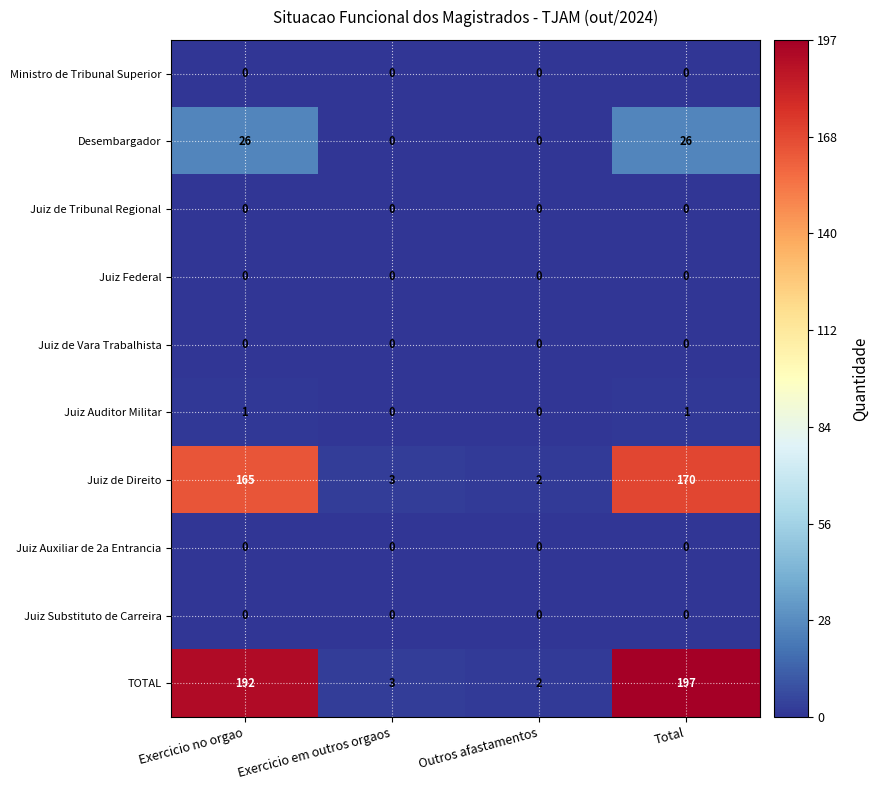

What is the difference between the highest and lowest values at Exercicio no orgao?

192